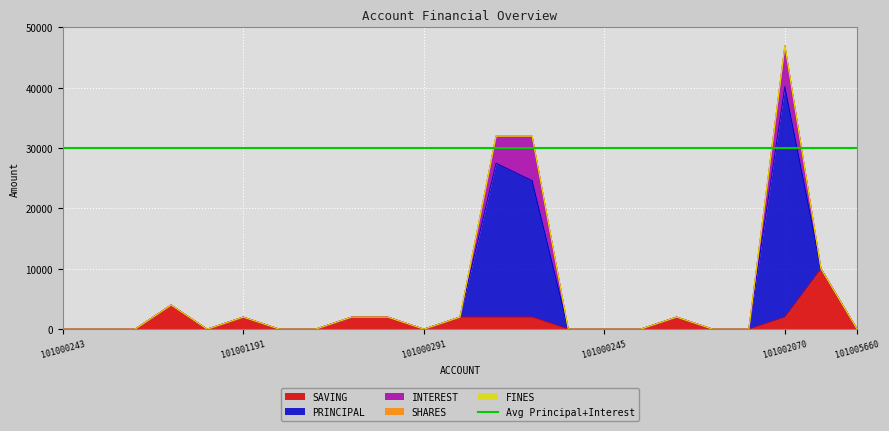

Which series has the largest range (max minus min)?

PRINCIPAL